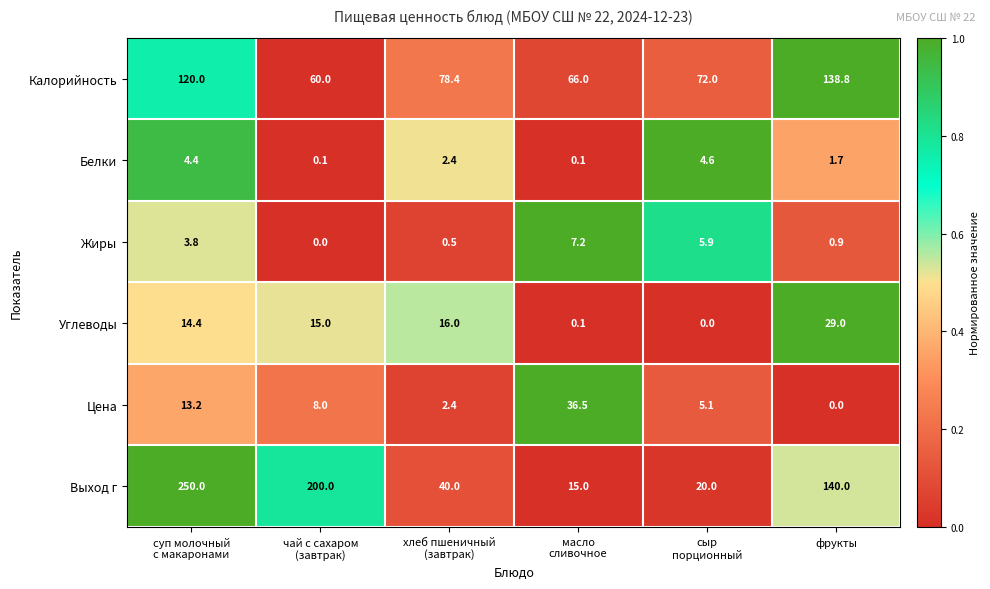

At which category is the sum across all series the highest?

суп молочный
с макаронами